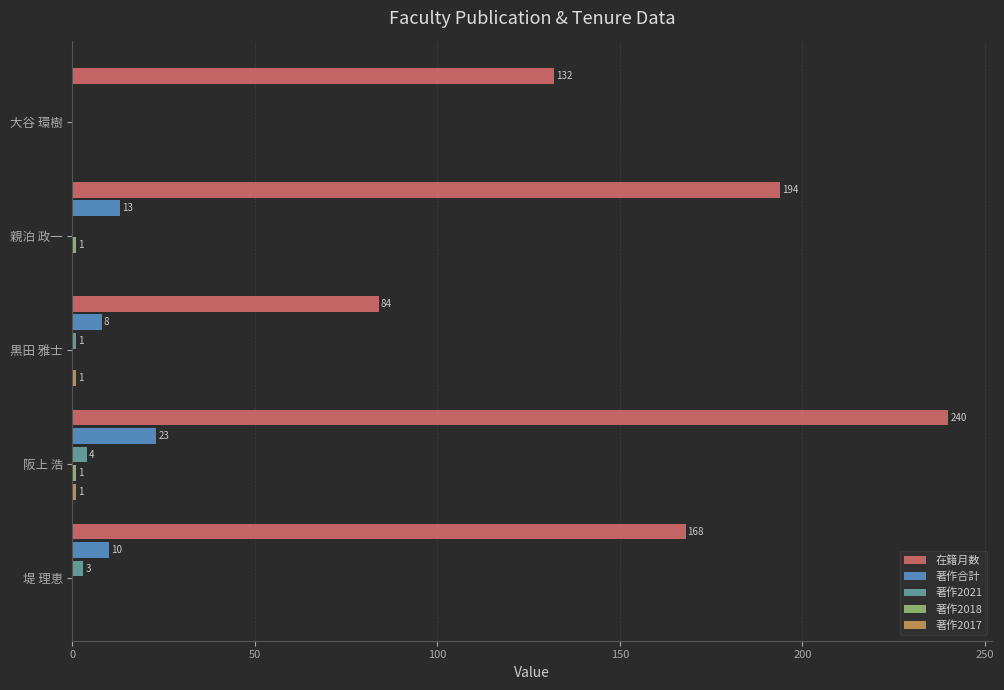

How many distinct data groups are displayed?

5